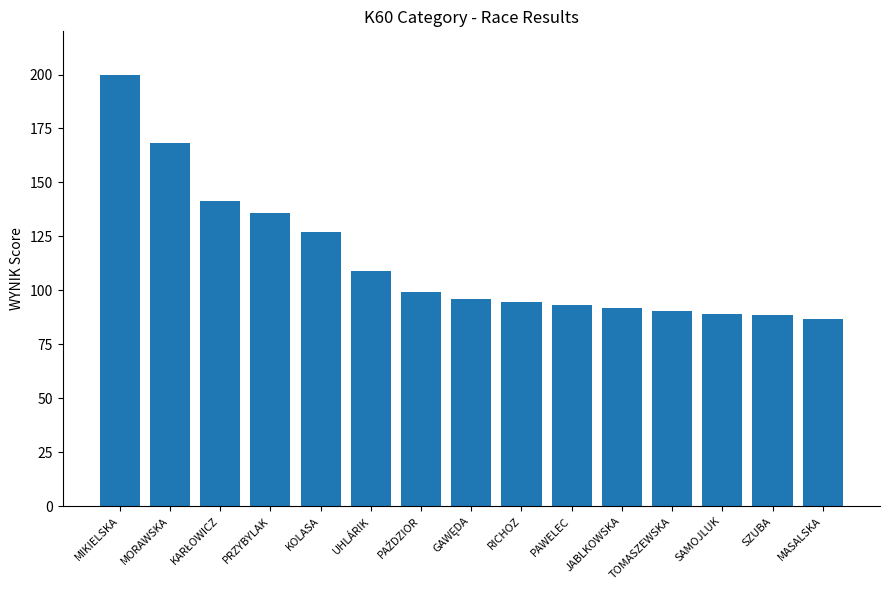

What is the greatest value displayed?

200.0